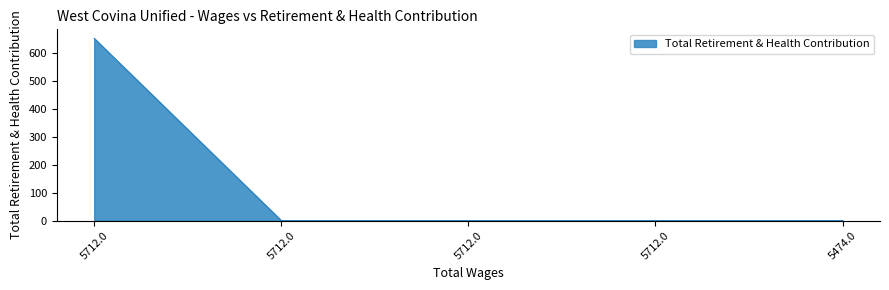

Reading right to left, what are all the values shown in this chart?

5474.0=0	5712.0=0	5712.0=0	5712.0=0	5712.0=653